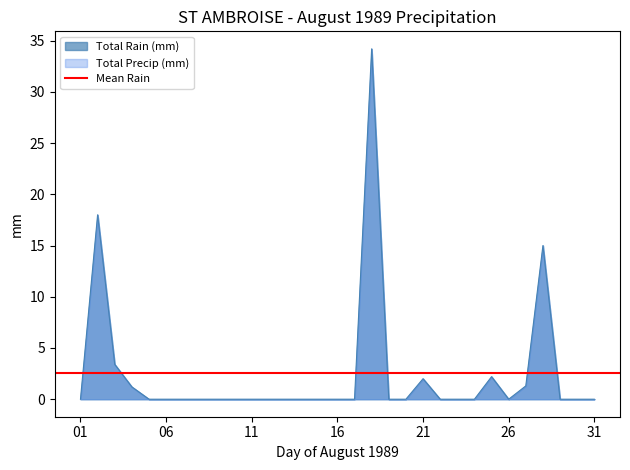

At which category does Total Precip (mm) reach its first local peak?

1989-08-02